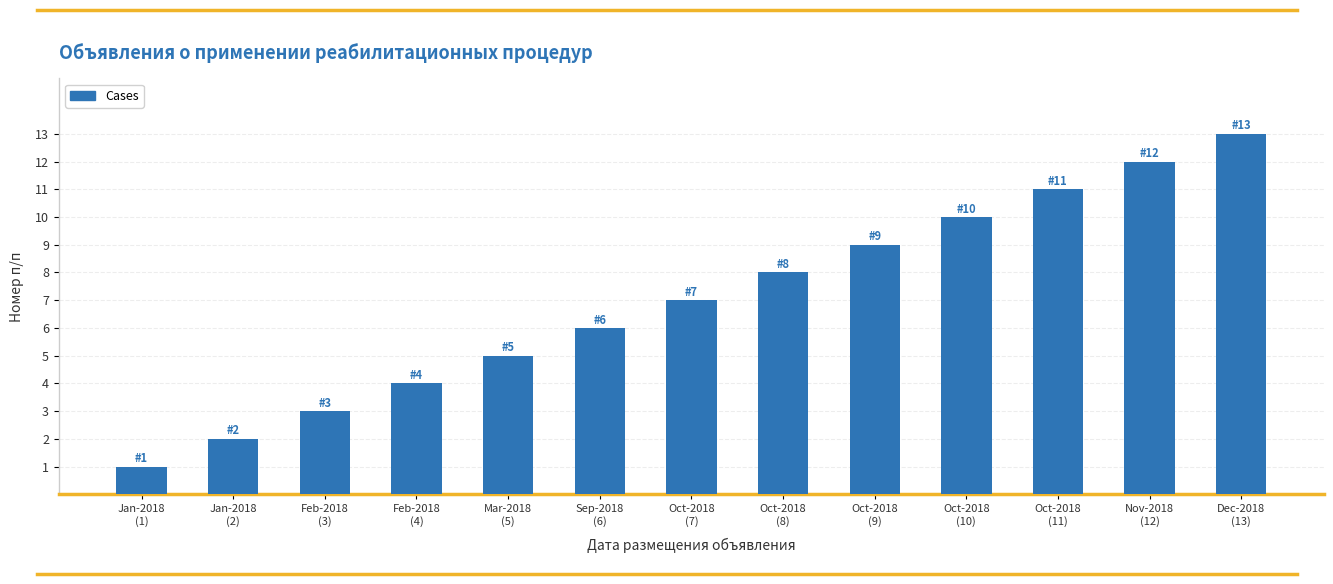

Which label corresponds to the largest value in the chart?

Dec-2018
(13)